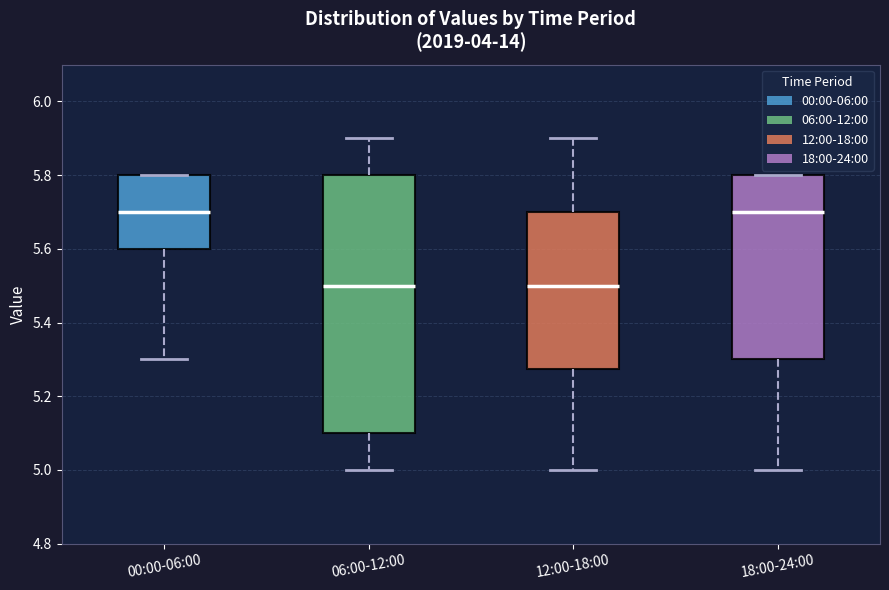

Reading left to right, transcribe this box plot: for each box, give where its median line is, the range the box spans, and where its two whiskers end, as read against the y-axis. The values are not printed on the chart, so give them approximately, as read against the axis.

00:00-06:00: median 5.70, box 5.60 to 5.80, whiskers 5.30 to 5.80
06:00-12:00: median 5.50, box 5.10 to 5.80, whiskers 5.00 to 5.90
12:00-18:00: median 5.50, box 5.28 to 5.70, whiskers 5.00 to 5.90
18:00-24:00: median 5.70, box 5.30 to 5.80, whiskers 5.00 to 5.80